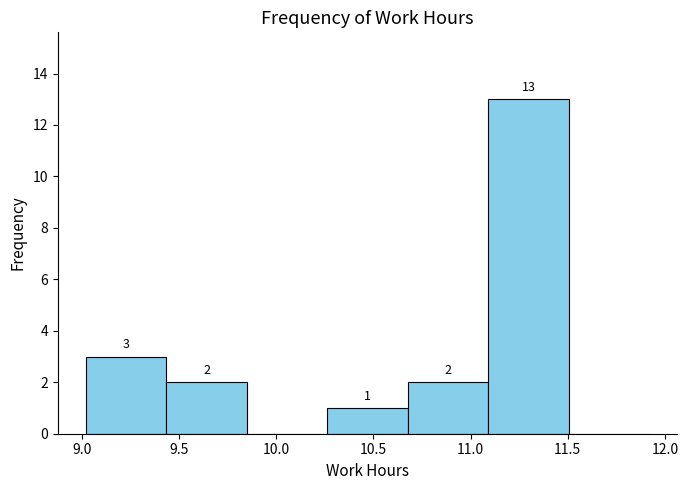

Which range on the x-axis has the tallest bar?

11.10 to 11.50